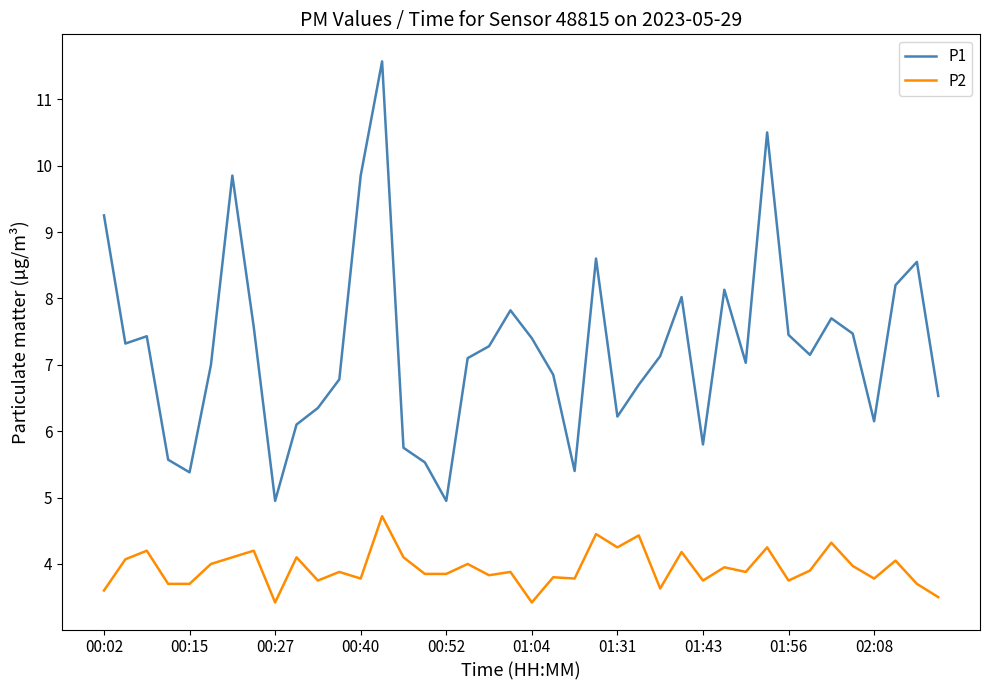

List the series in order of their overall mean, highest first.

P1, P2